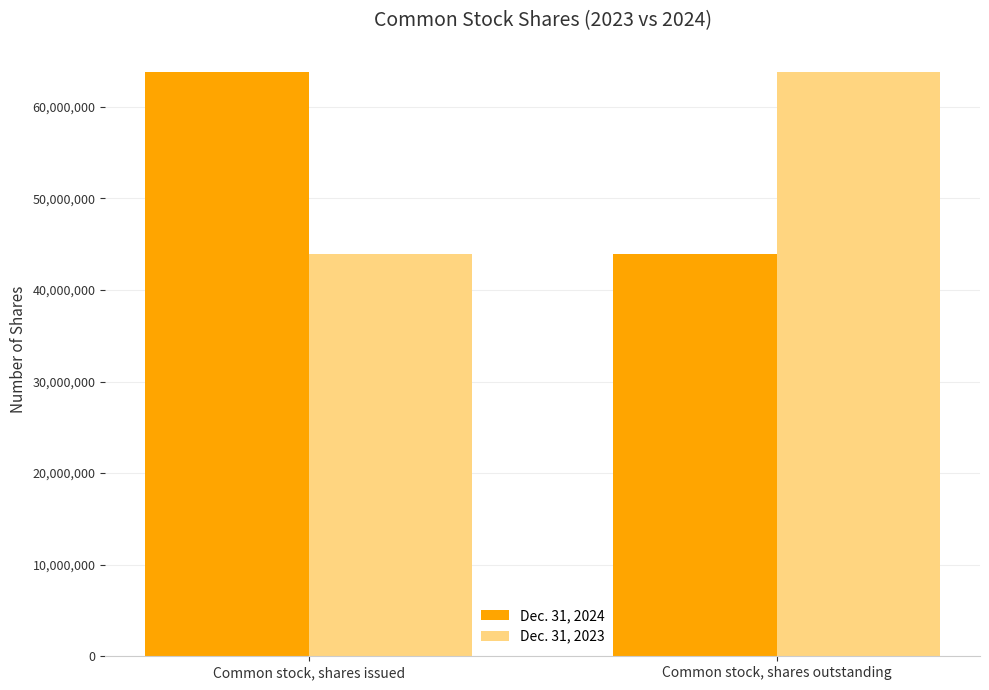

Rank the series at Common stock, shares outstanding from lowest to highest value.

Dec. 31, 2024, Dec. 31, 2023